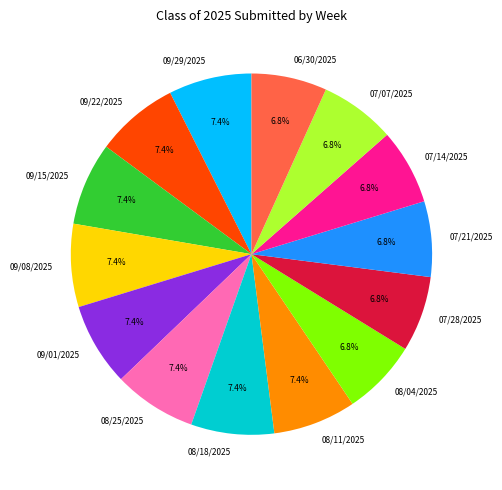

What is the ratio of the value at 08/25/2025 to the value at 09/29/2025?

1.0